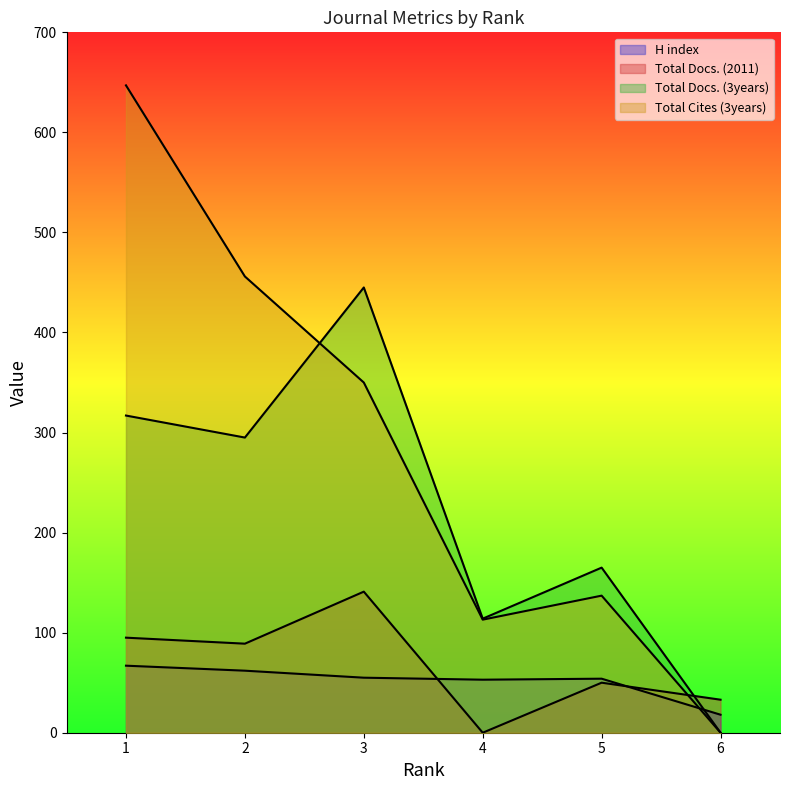

Reading left to right, transcribe all the data shown in this chart.

H index: 67	62	55	53	54	18
Total Docs. (2011): 95	89	141	0	50	33
Total Docs. (3years): 317	295	445	114	165	0
Total Cites (3years): 647	456	350	113	137	0